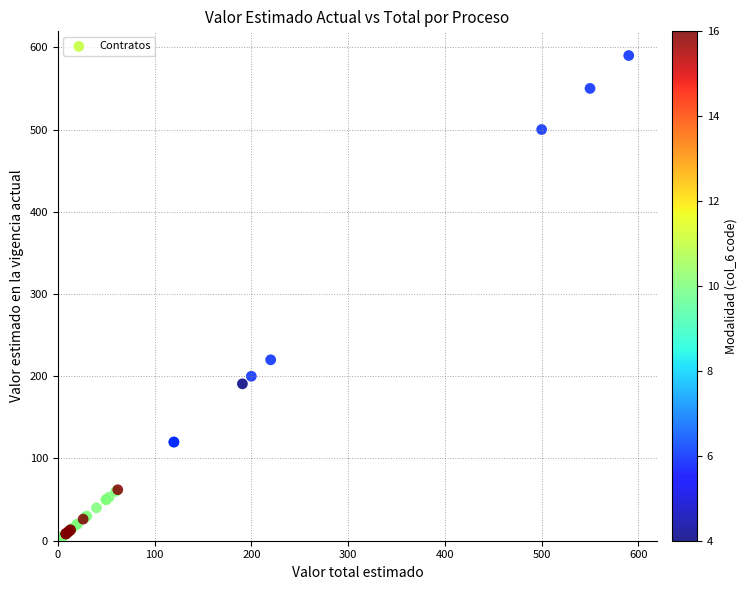

What Y value in the scatter plot is closest to 295?

220.0